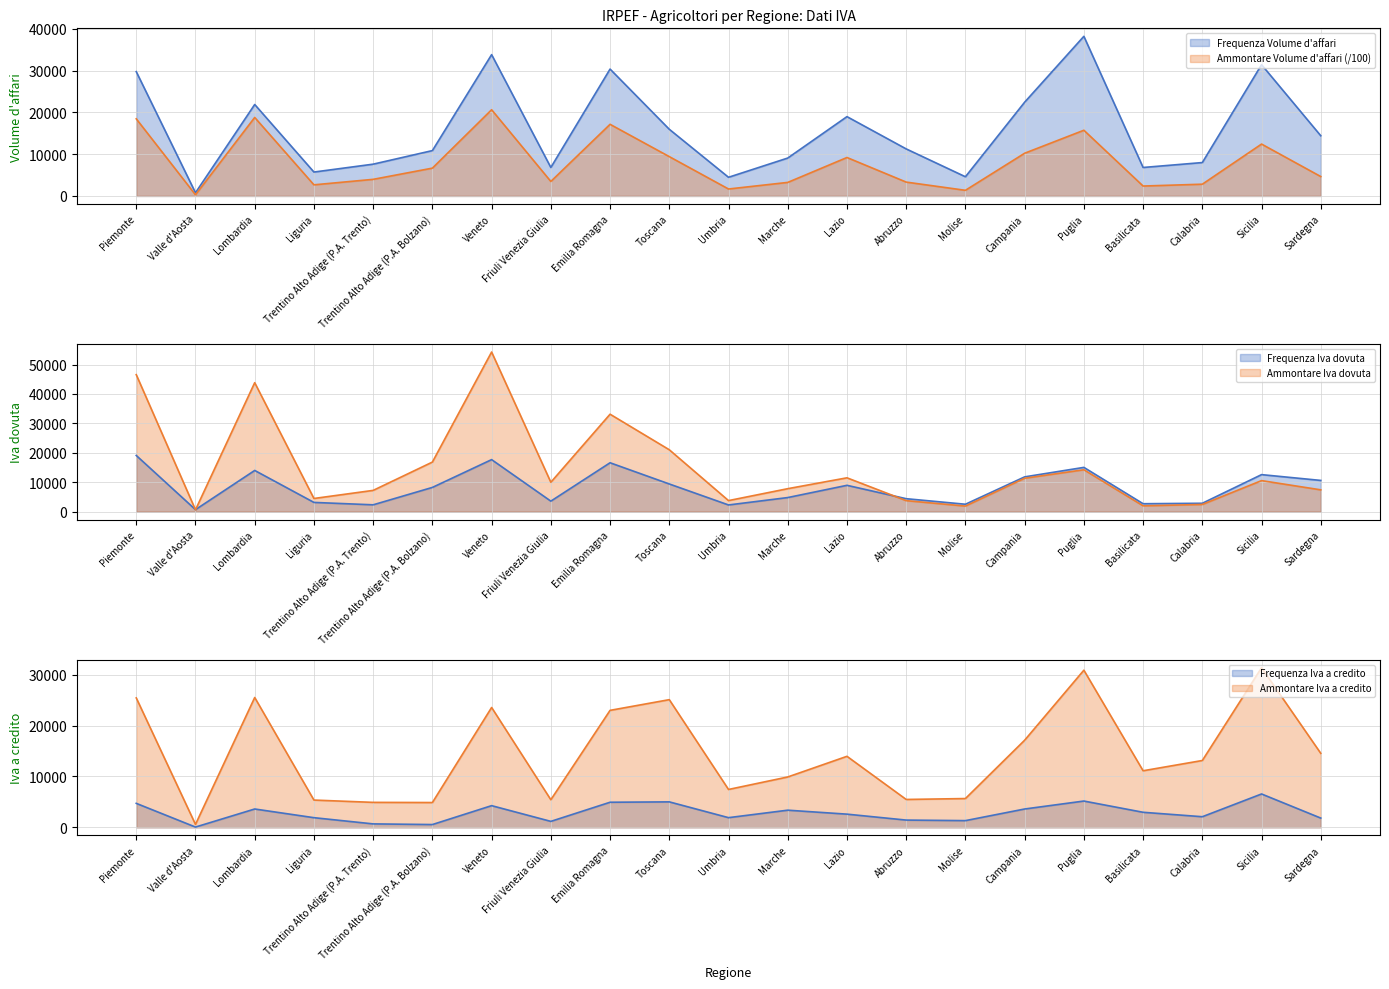

Where does the Frequenza Iva a credito series first go above 2595?

Piemonte